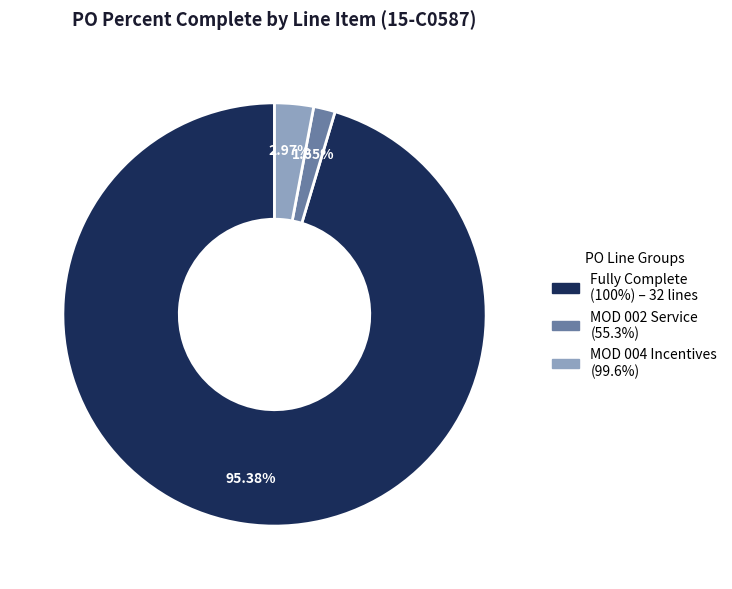

Does any single category account for the majority?

Yes